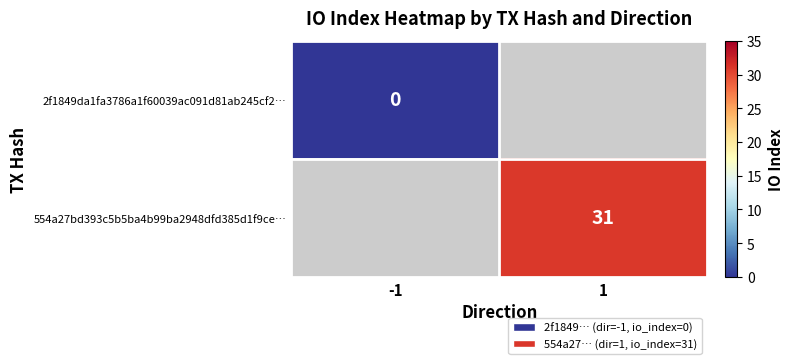

At which category does the chart reach its minimum across all series?

-1